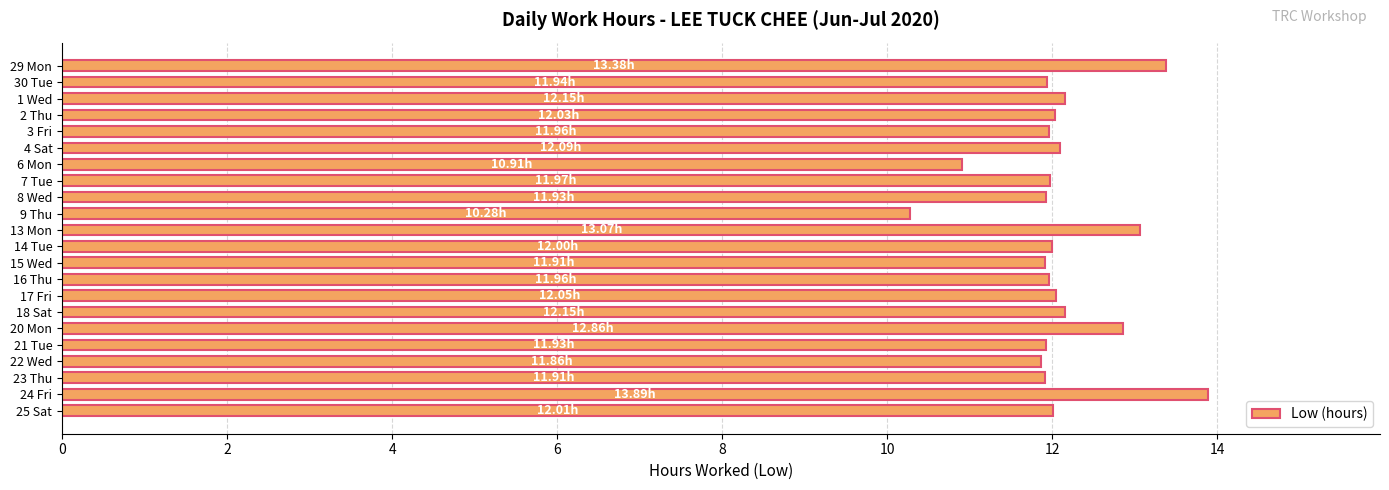

How many categories are shown in the chart?

22